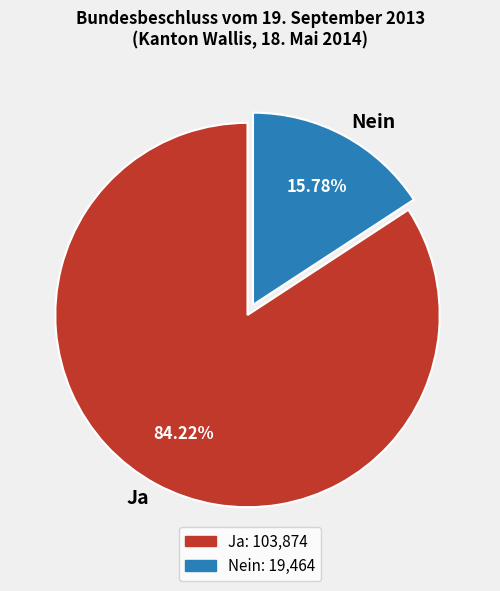

The Ja slice represents 84% of the pie. True or false?

True